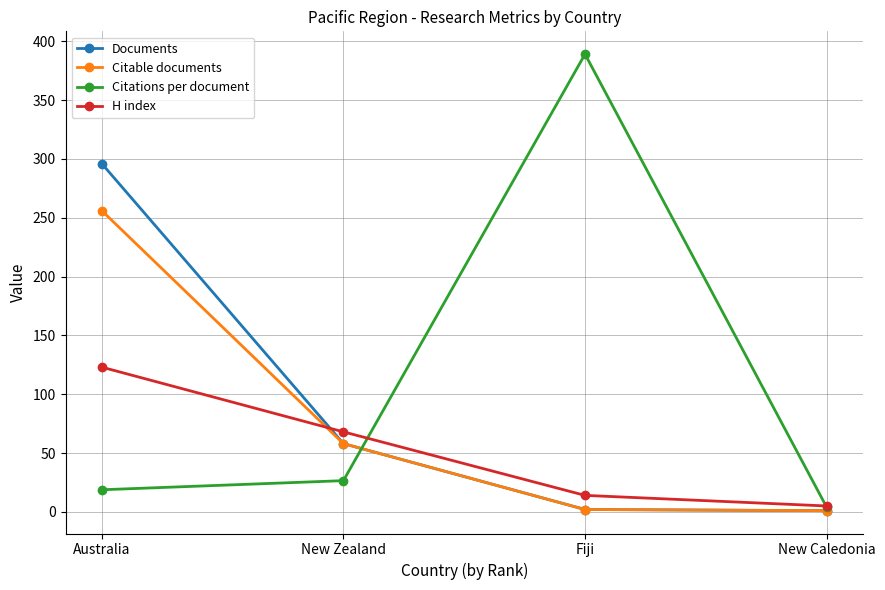

Where does the Documents series first go above 58?

Australia